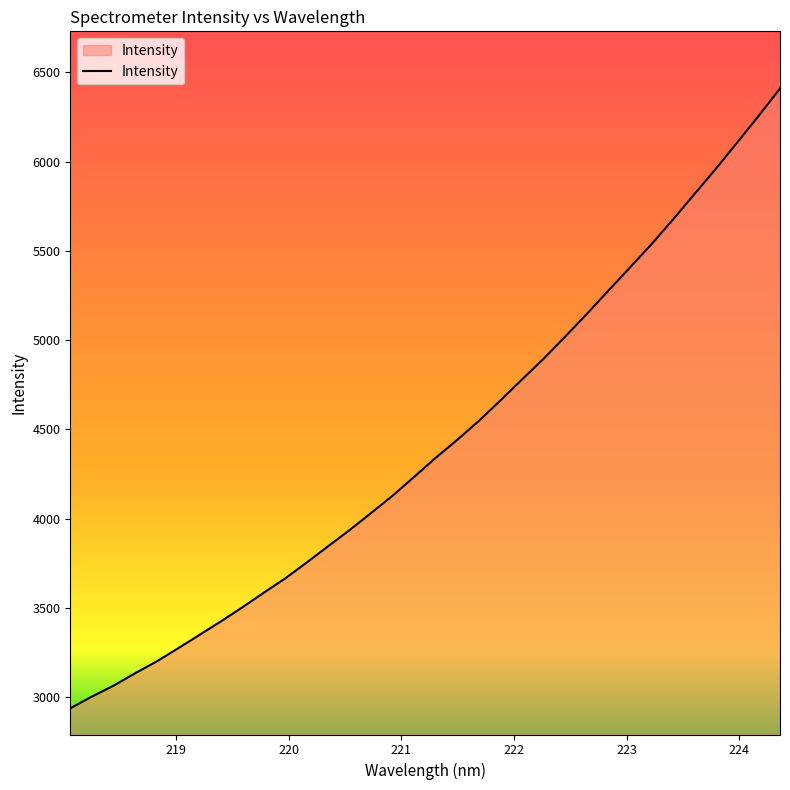

What is the sum of all values?

150379.0